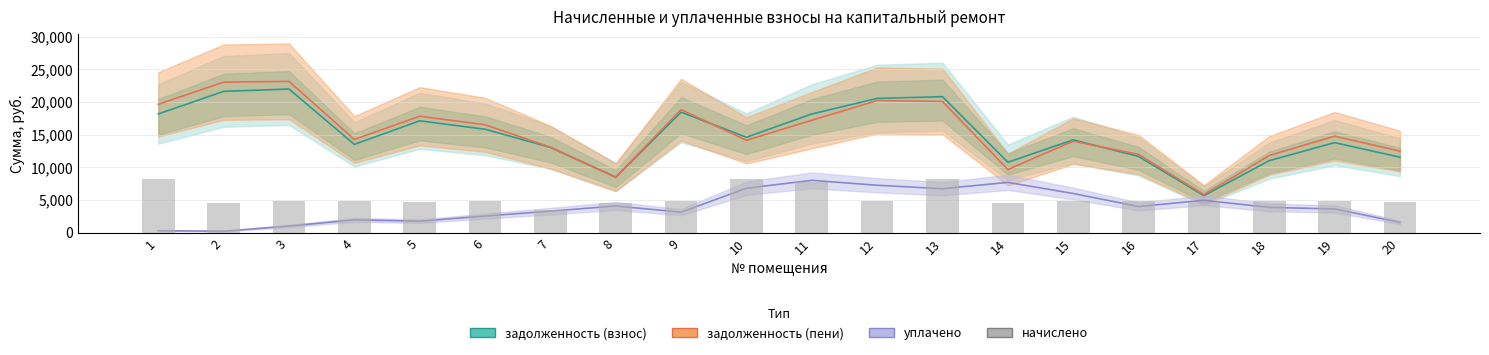

How many data points in начислено are less than 4838?

10